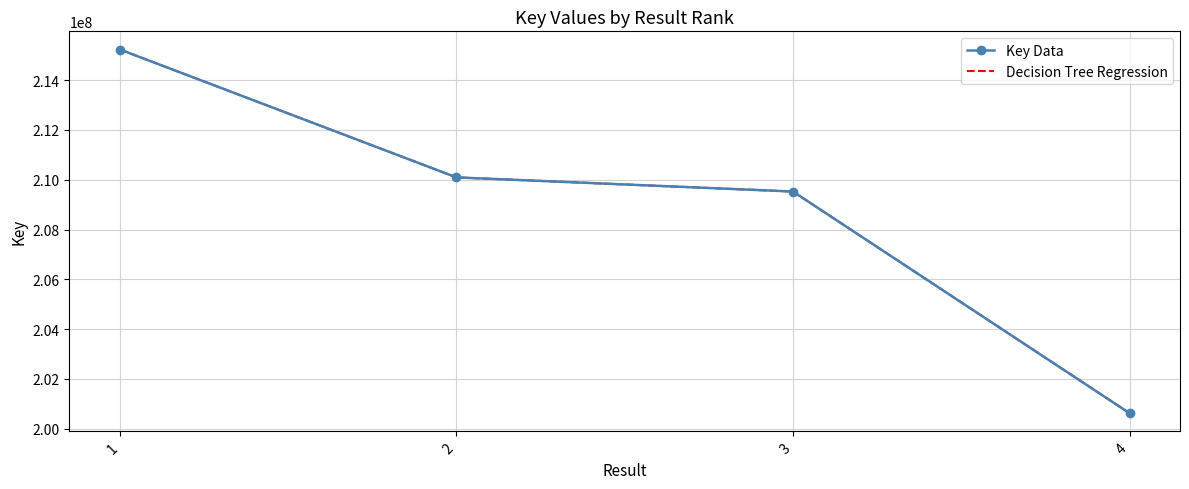

Which series changed the most between 1 and 2?

Key Data